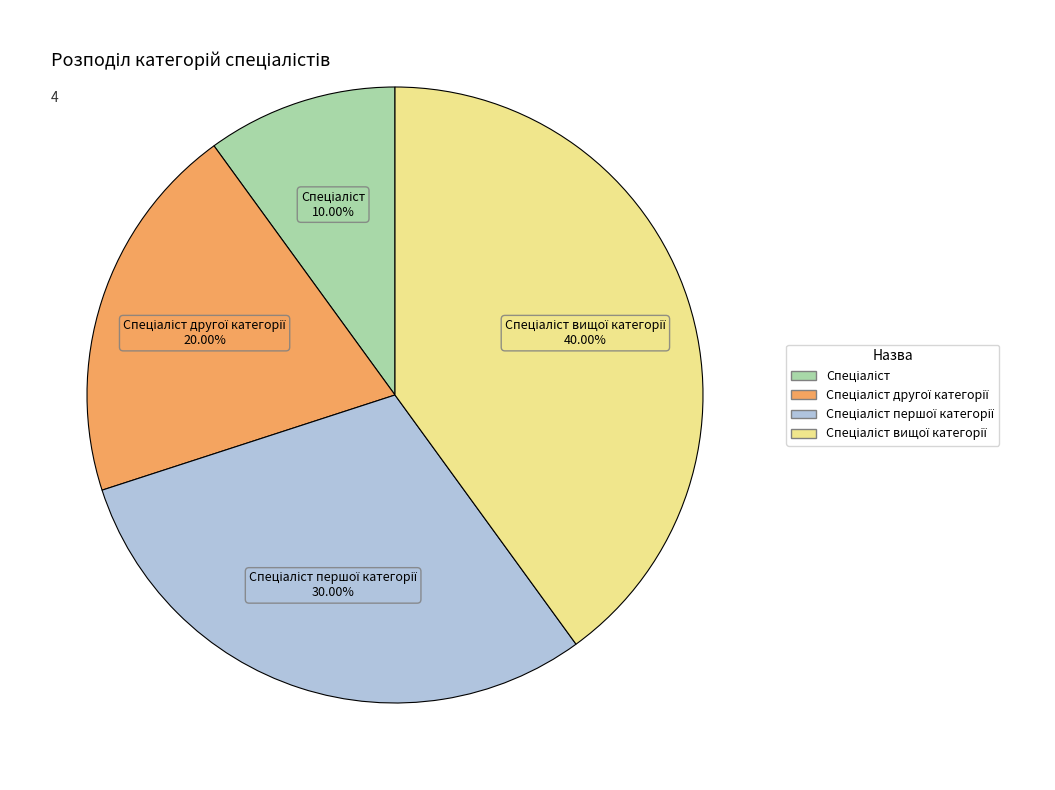

Is there any slice that represents more than half of the pie?

No